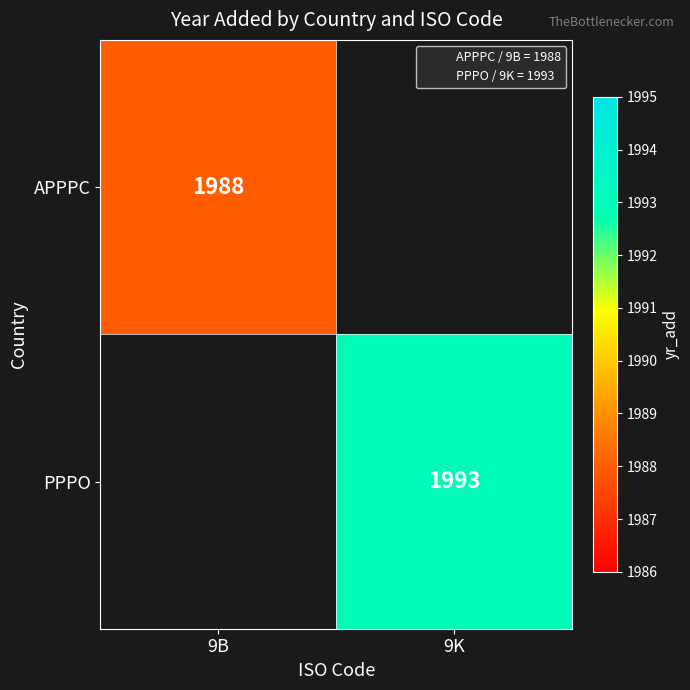

The APPPC series shows 2841.0 at 9B. True or false?

False